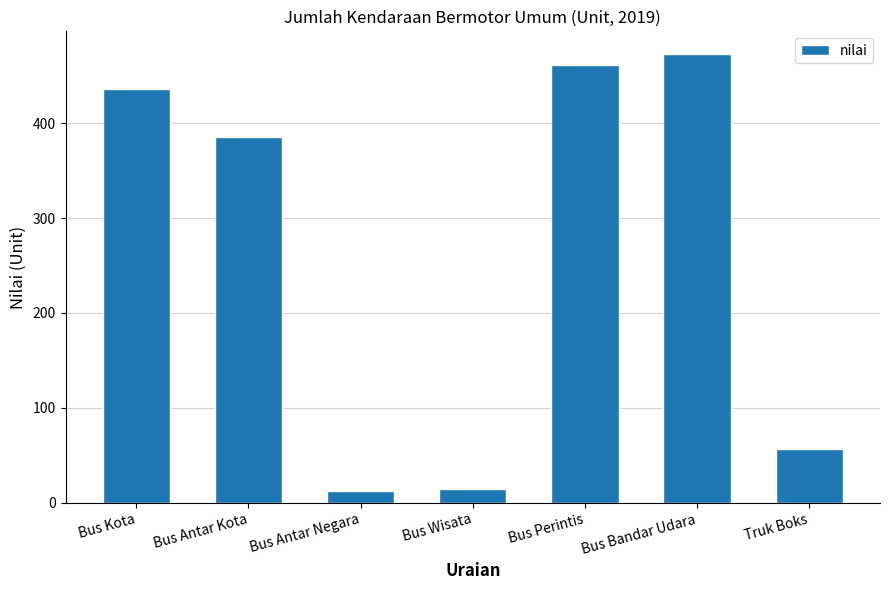

Reading left to right, transcribe all the data shown in this chart.

436	385	12	15	461	473	57